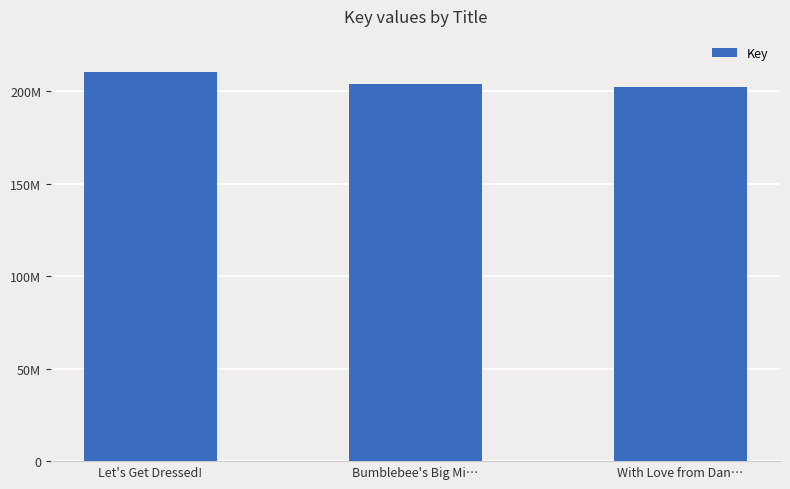

List the labels in order of value, largest first.

Let's Get Dressed!, Bumblebee's Big Mi…, With Love from Dan…